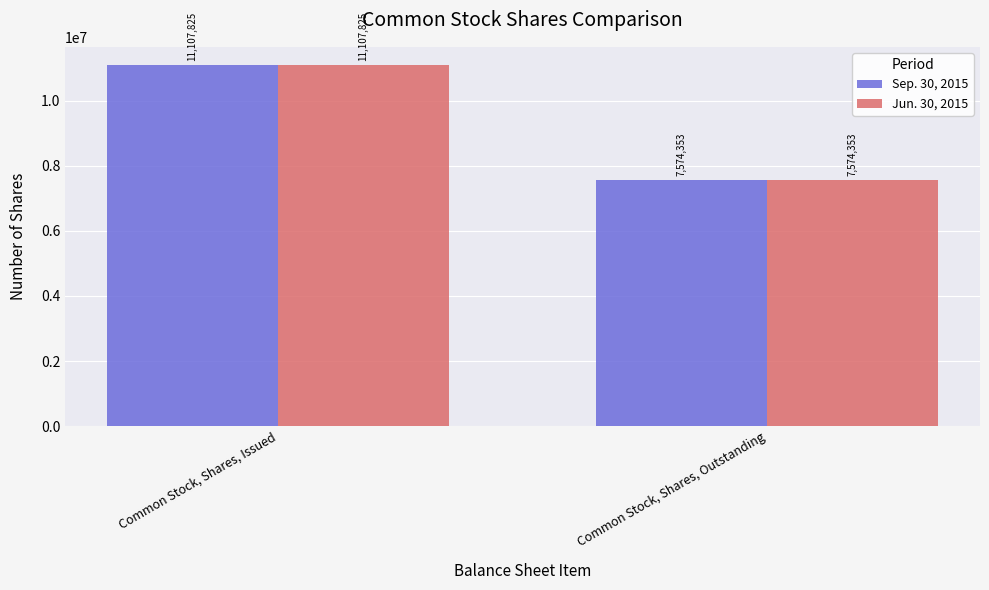

What is the sum of the Jun. 30, 2015 values at Common Stock, Shares, Outstanding and Common Stock, Shares, Issued?

18682178